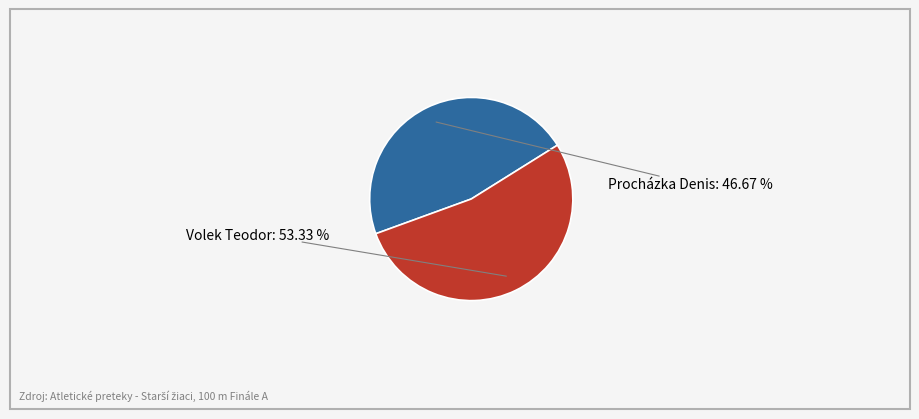

What is the change in value from Procházka Denis to Volek Teodor?

+1